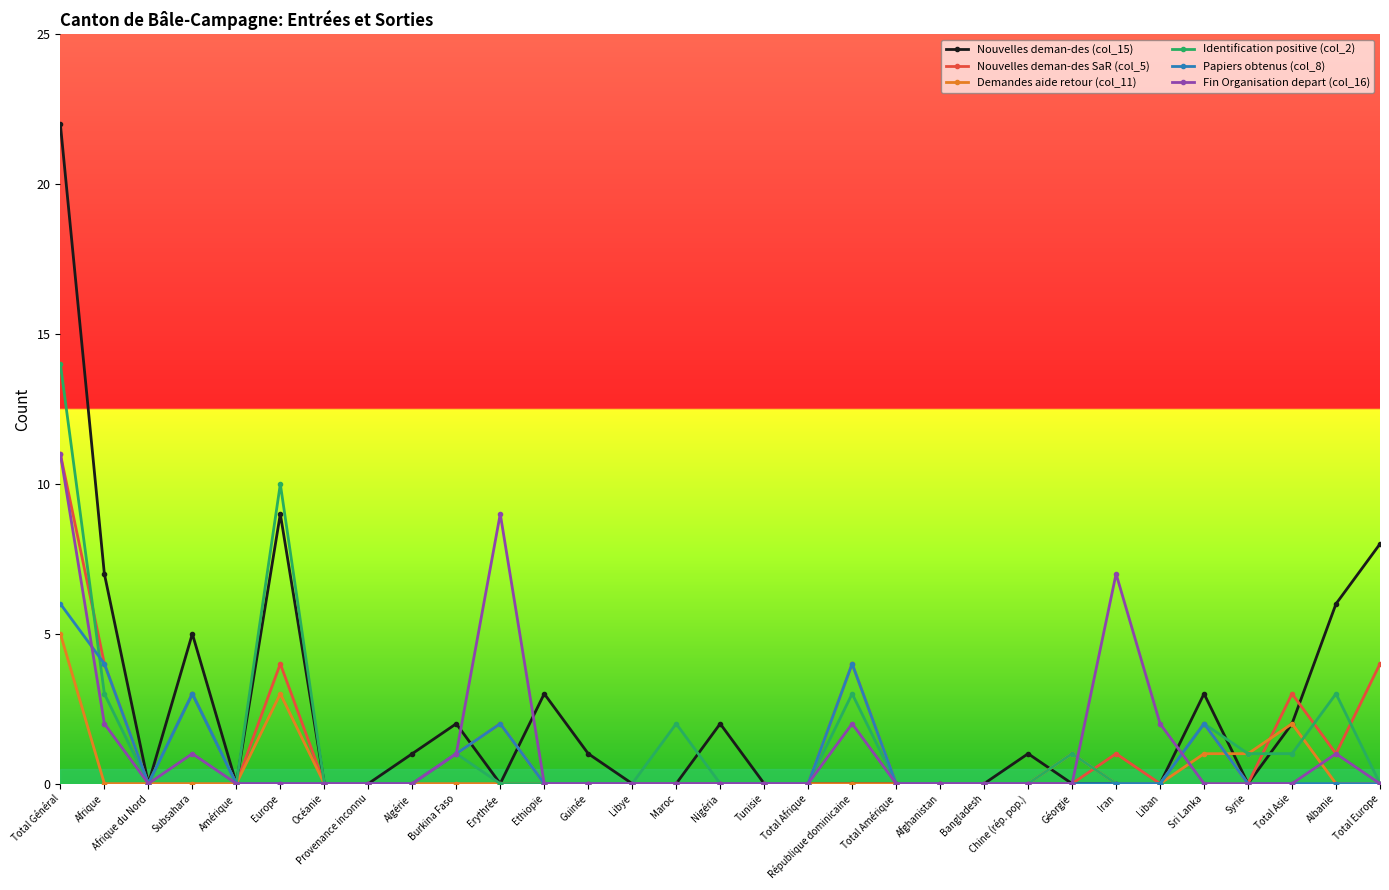

True or false: Nouvelles deman-des SaR (col_5) has more than 0 points higher than both neighbors.

True